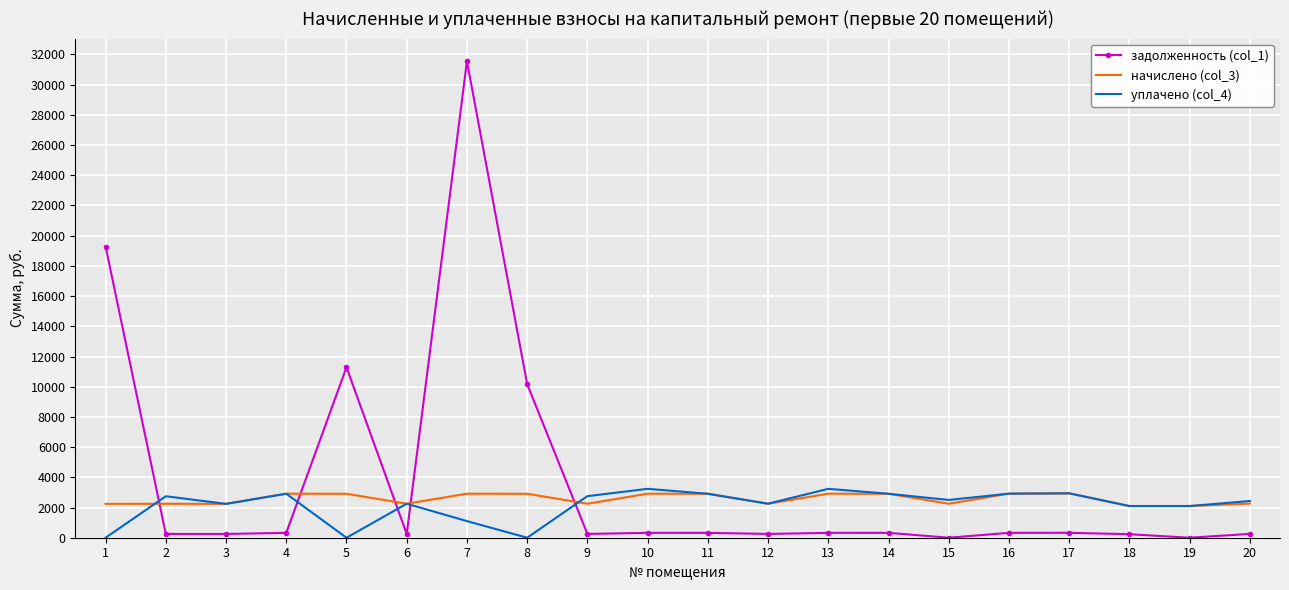

Which series has the largest range (max minus min)?

задолженность (col_1)